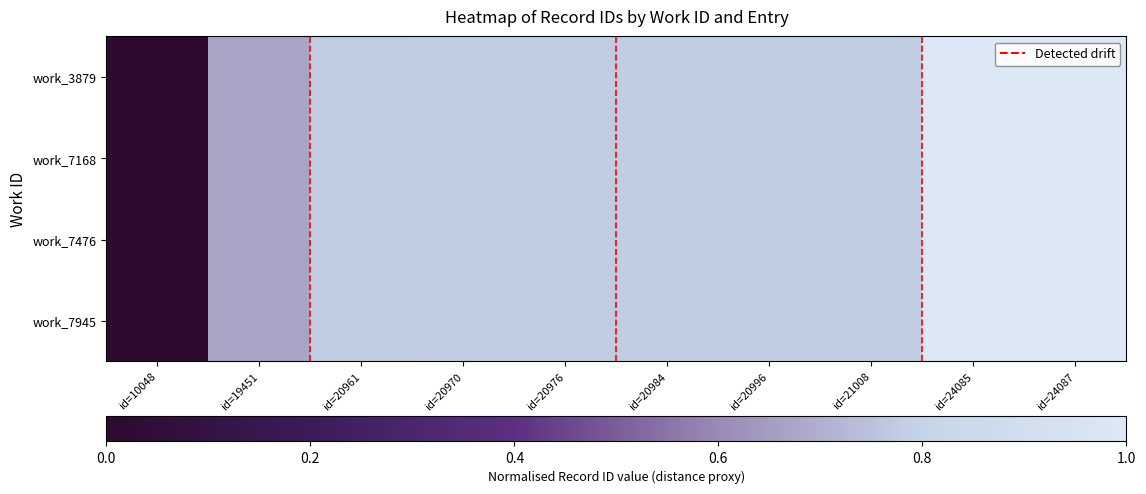

Rank the series by their maximum value, from lowest to highest.

work_3879, work_7168, work_7476, work_7945